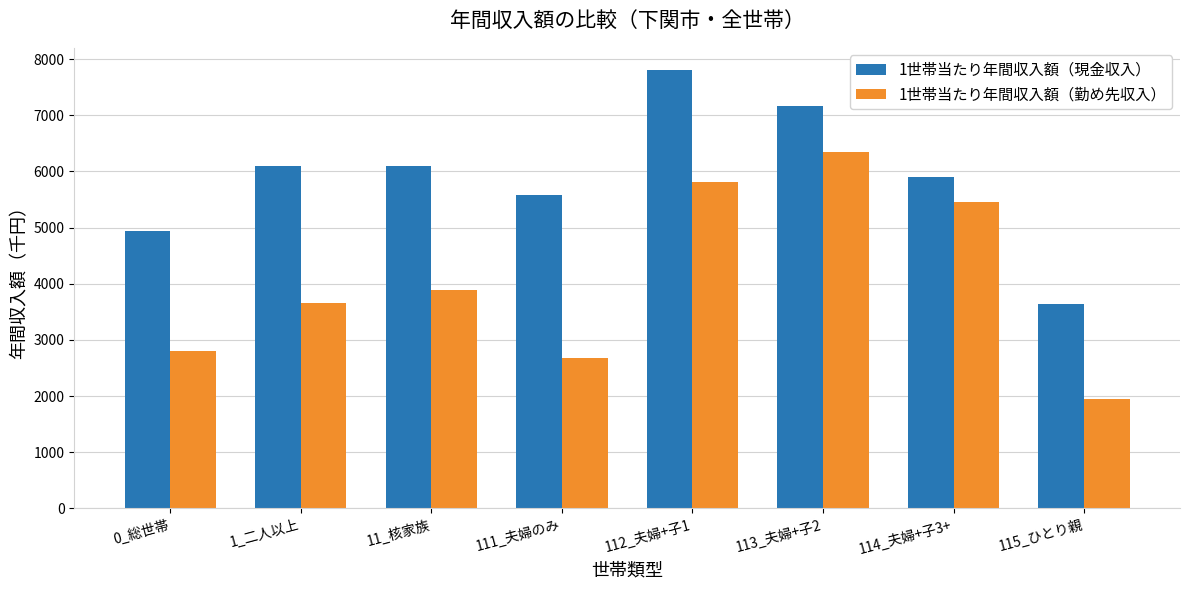

What position from the left is 1_二人以上?

2